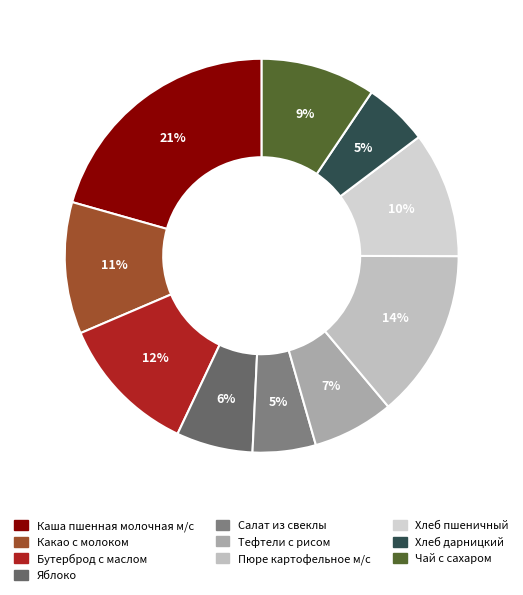

To the nearest percent, what portion does Пюре картофельное м/с represent?

14%